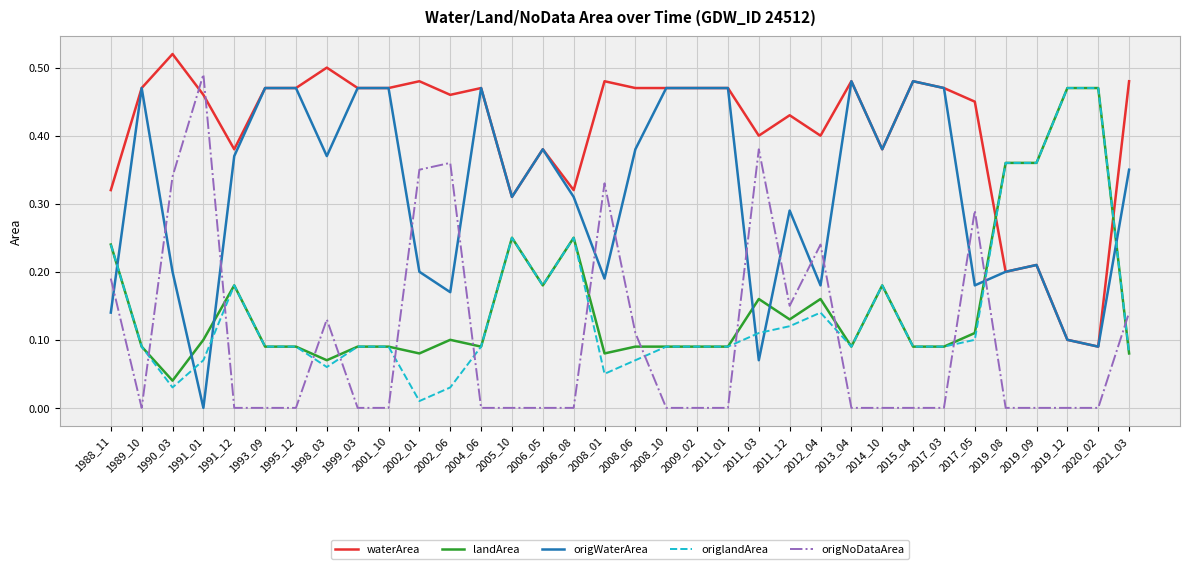

Is it true that landArea equals 0.1 at 2011_12?

True